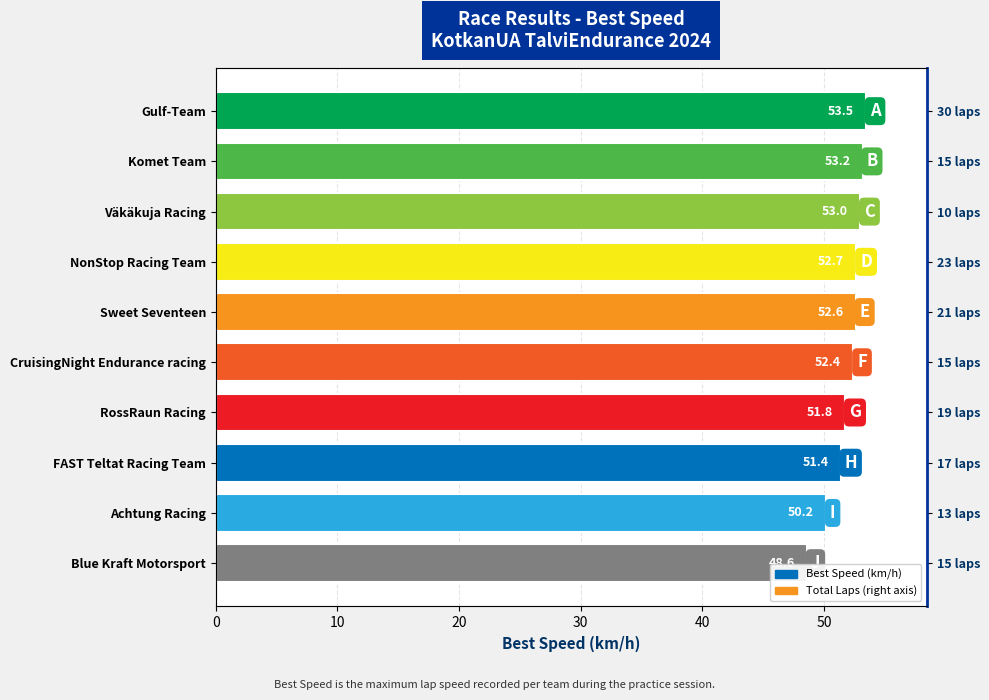

The value at Sweet Seventeen is 26.1. True or false?

False